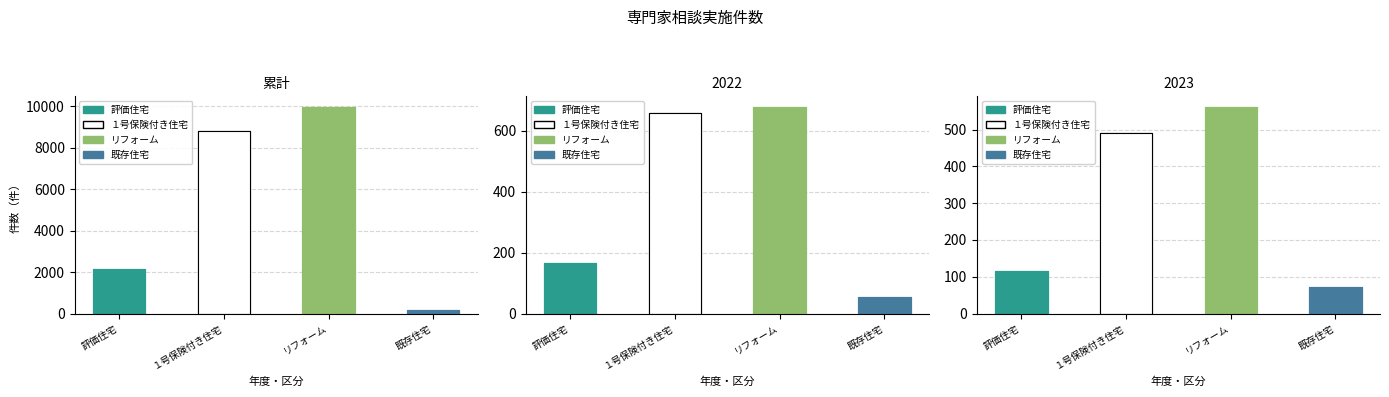

List the labels in order of value, smallest first.

既存住宅, 評価住宅, １号保険付き住宅, リフォーム